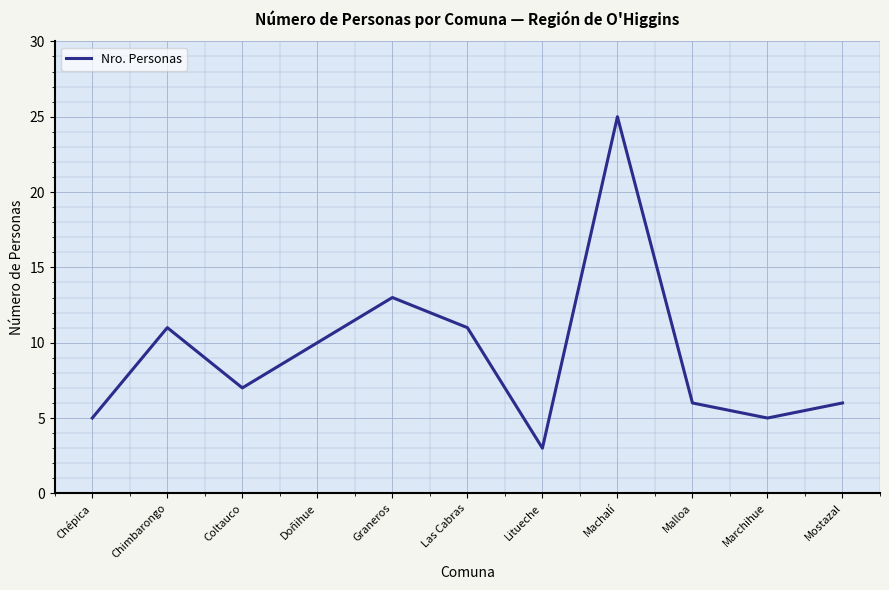

Which category has the lowest value across all series?

Litueche